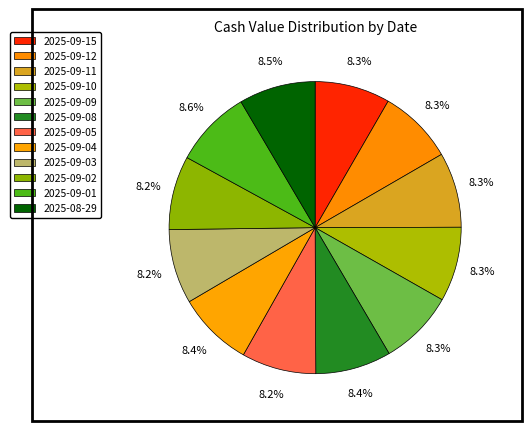

What is the change in value from 2025-09-10 to 2025-09-01?

+0.3